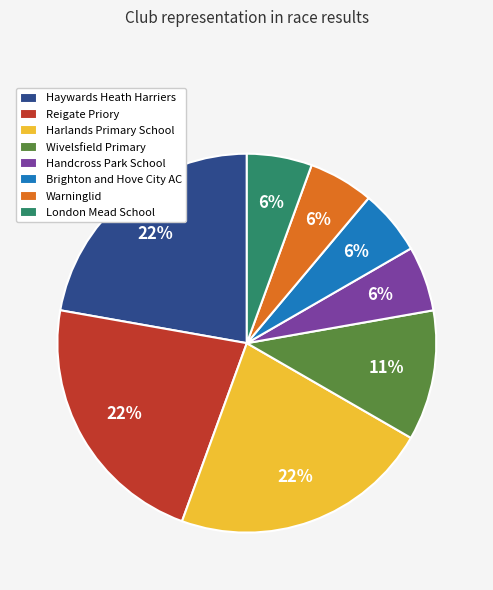

What percentage is the Wivelsfield Primary slice, to the nearest percent?

11%